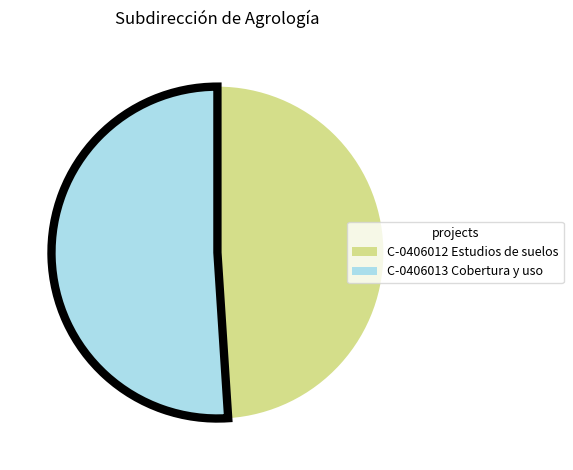

Is there a majority slice in this chart?

Yes